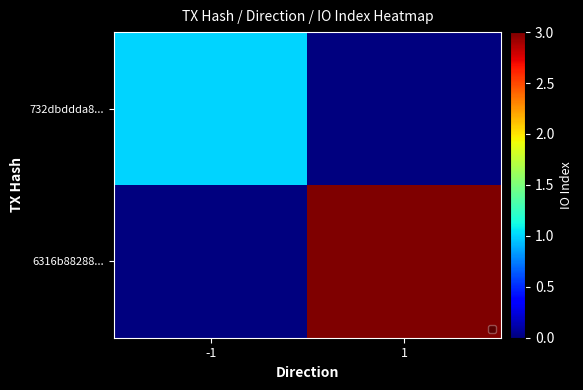

List the series in order of their peak value, highest first.

6316b88288..., 732dbddda8...